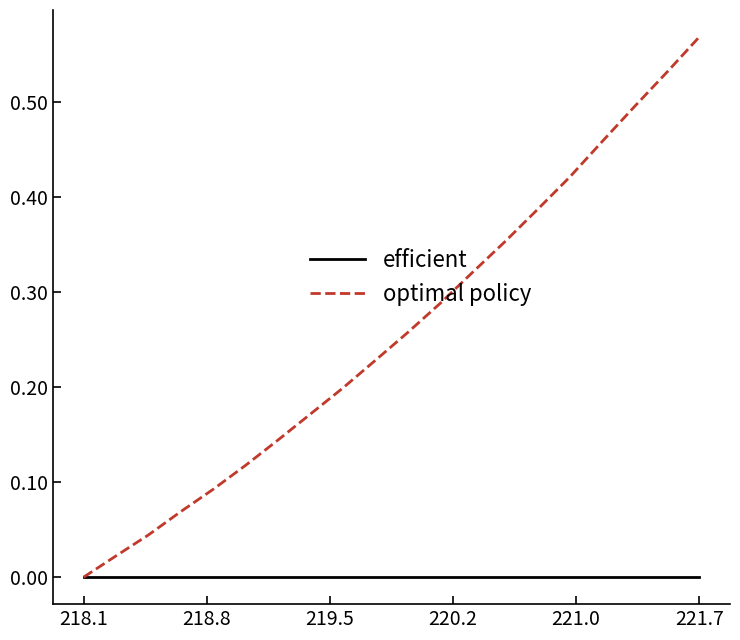

Which series has the largest range (max minus min)?

optimal policy